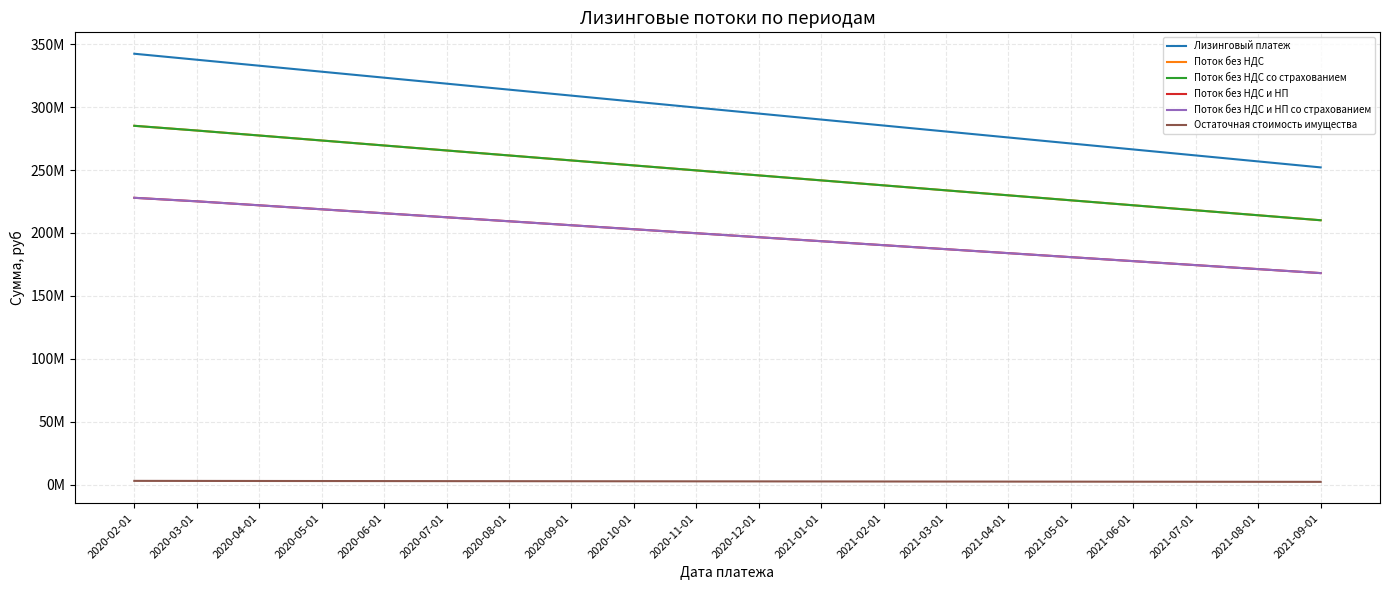

Between 2020-04-01 and 2020-11-01, which series saw the biggest shift?

Лизинговый платеж